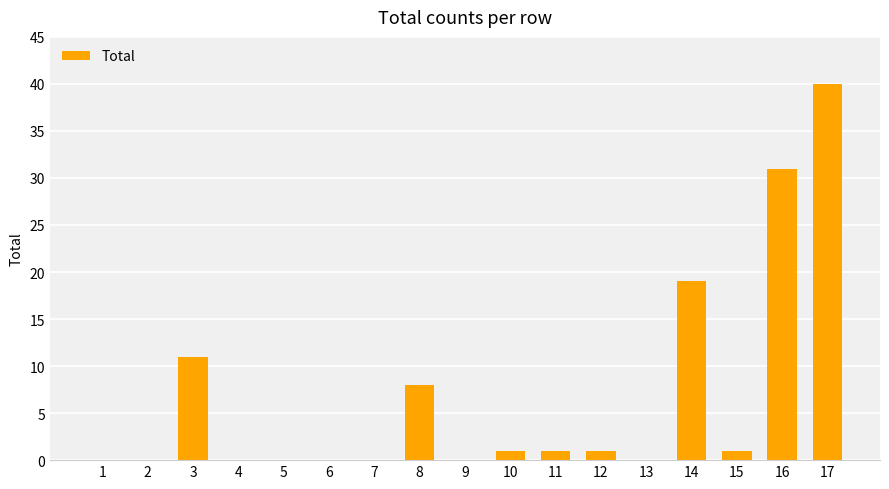

At which label does the data first exceed 1?

3